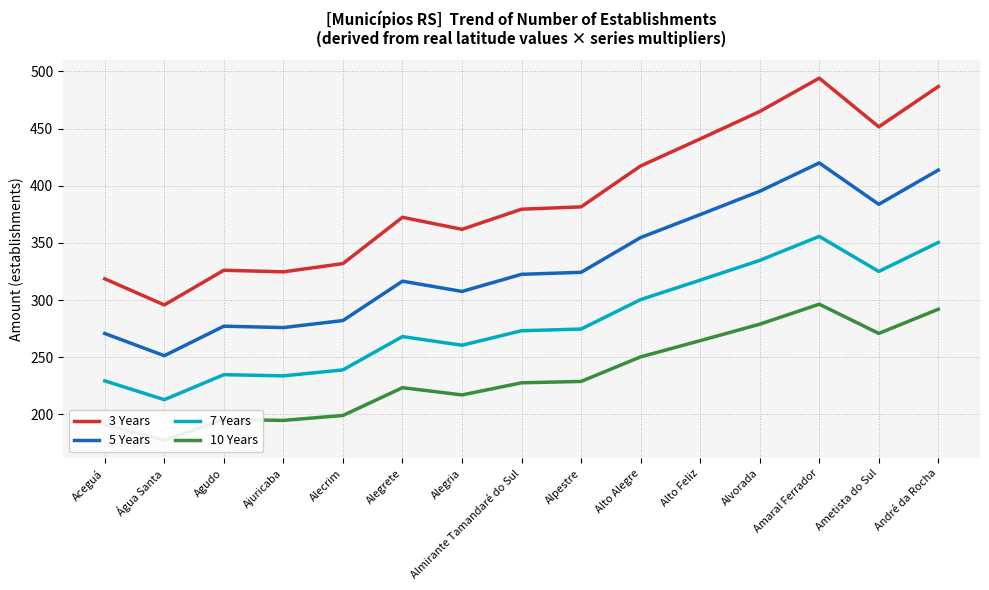

How many interior local peaks does the 3 Years series have?

3